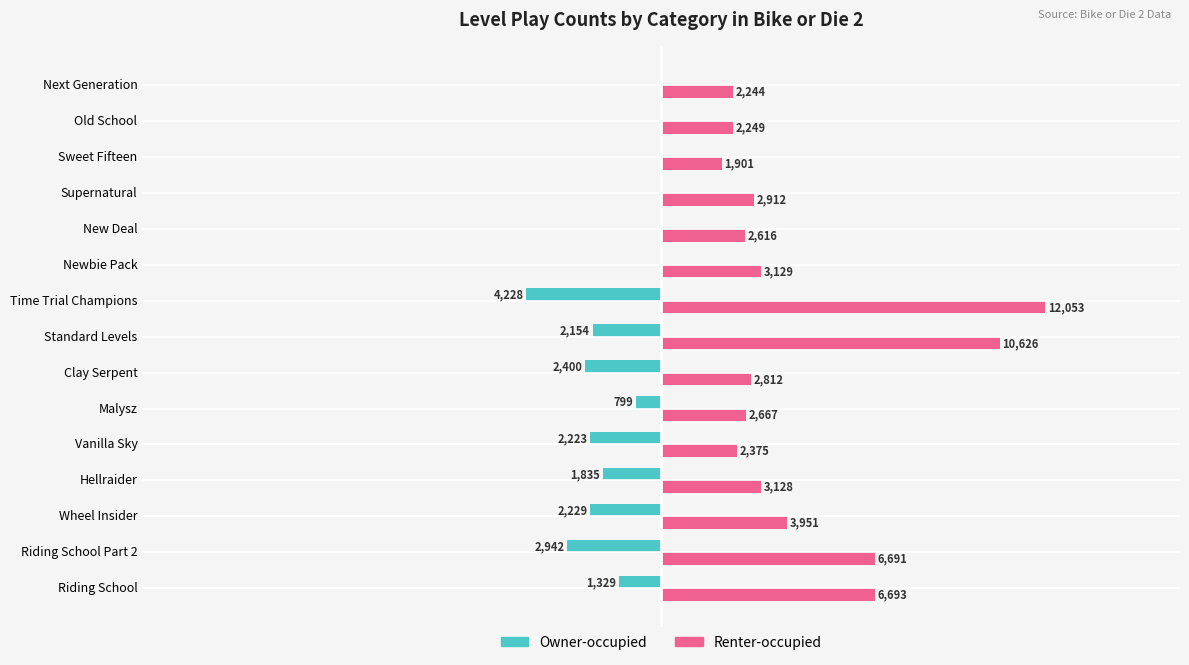

At which category is the sum across all series the highest?

Standard Levels